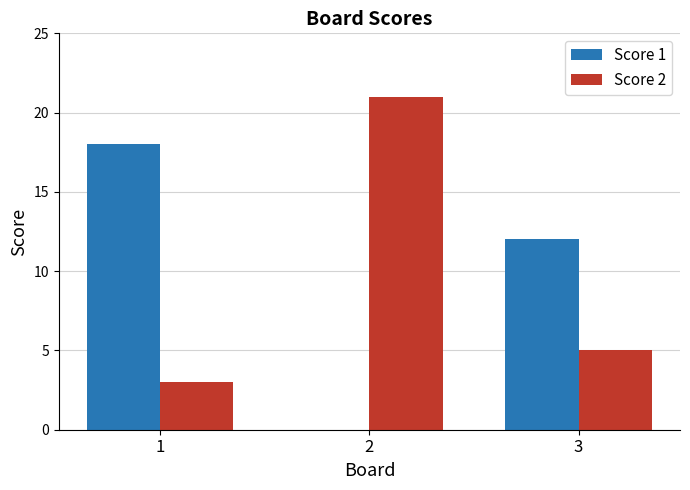

Where is Score 1 nearest to the value 9?

3